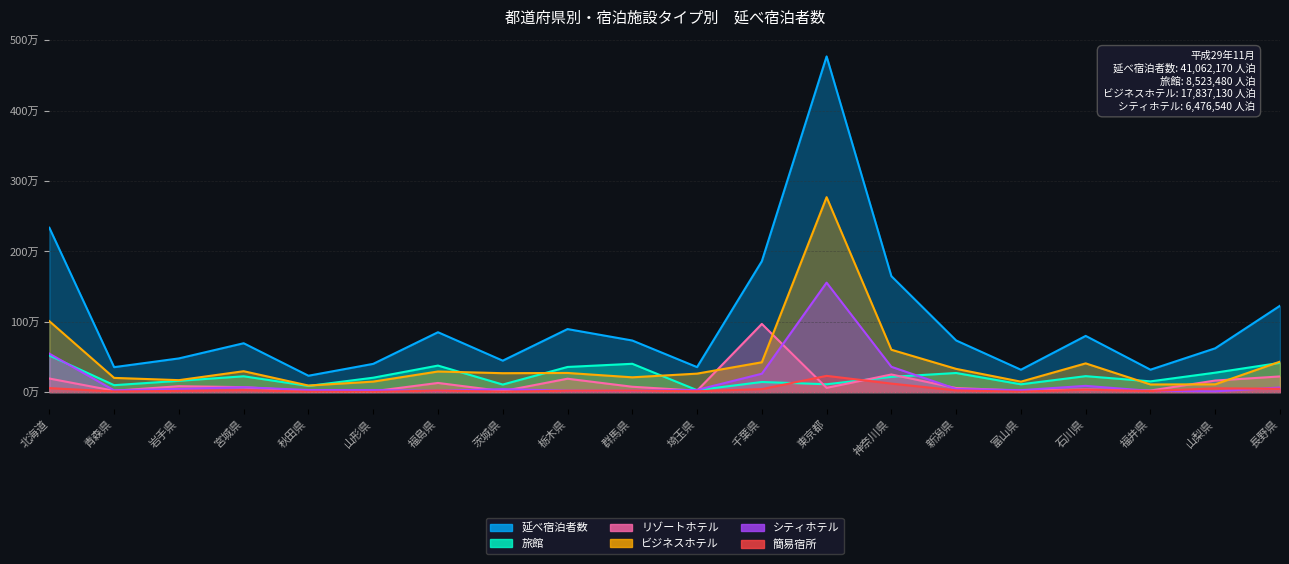

The ビジネスホテル series shows 423950 at 千葉県. True or false?

True